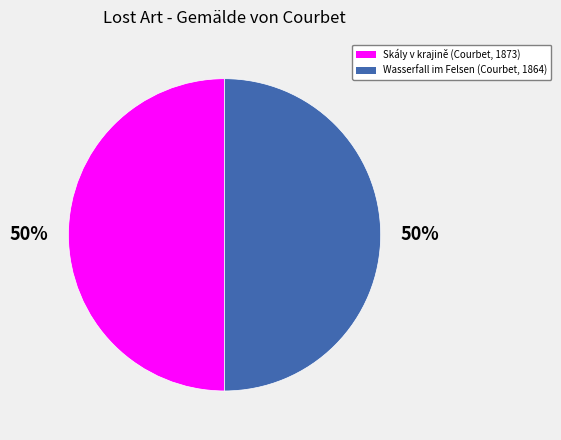

What is the ratio of the value at Wasserfall im Felsen (Courbet, 1864) to the value at Skály v krajině (Courbet, 1873)?

1.0